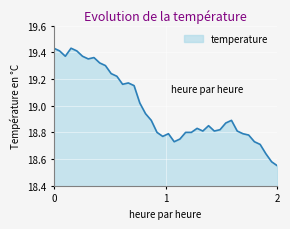

How many lines are shown in the chart?

1